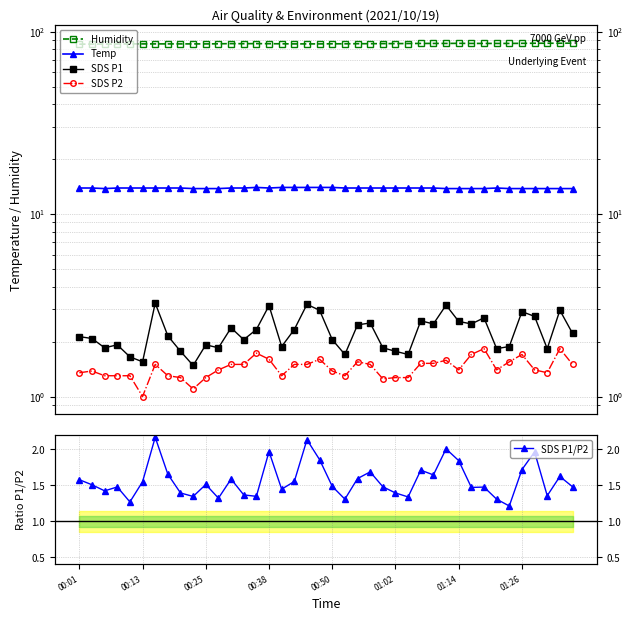

True or false: Temp has more than 2 points higher than both neighbors.

False